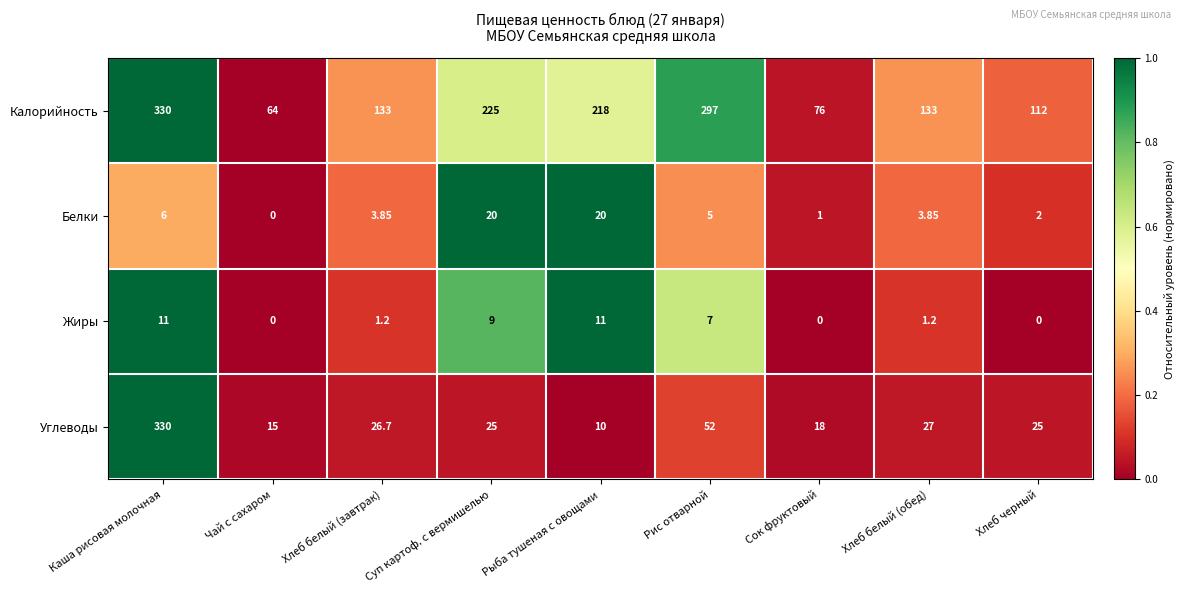

At Хлеб черный, list the series in order from smallest to largest.

Жиры, Белки, Углеводы, Калорийность